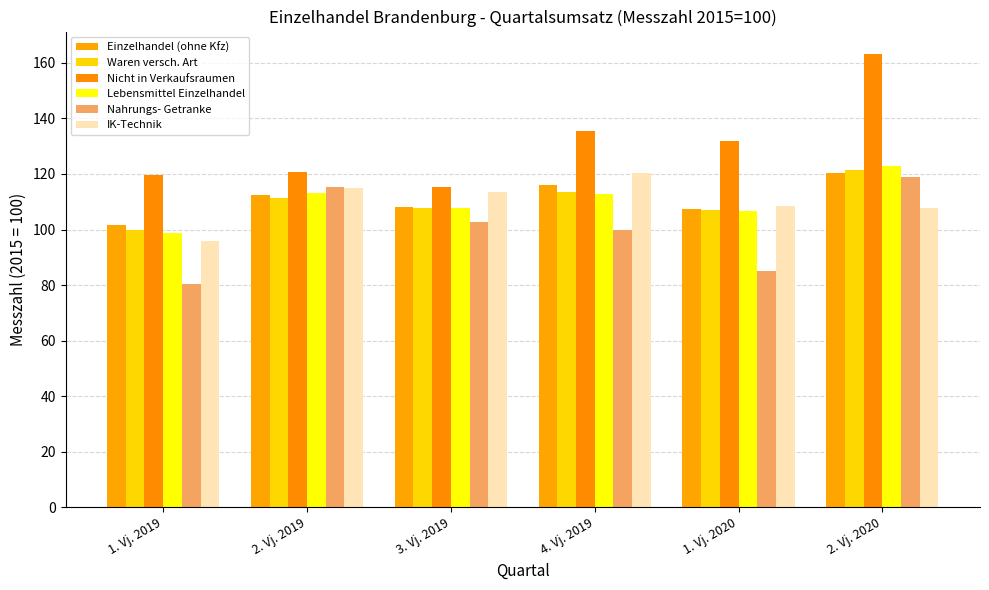

Is it true that Waren versch. Art equals 107.6 at 3. Vj. 2019?

True